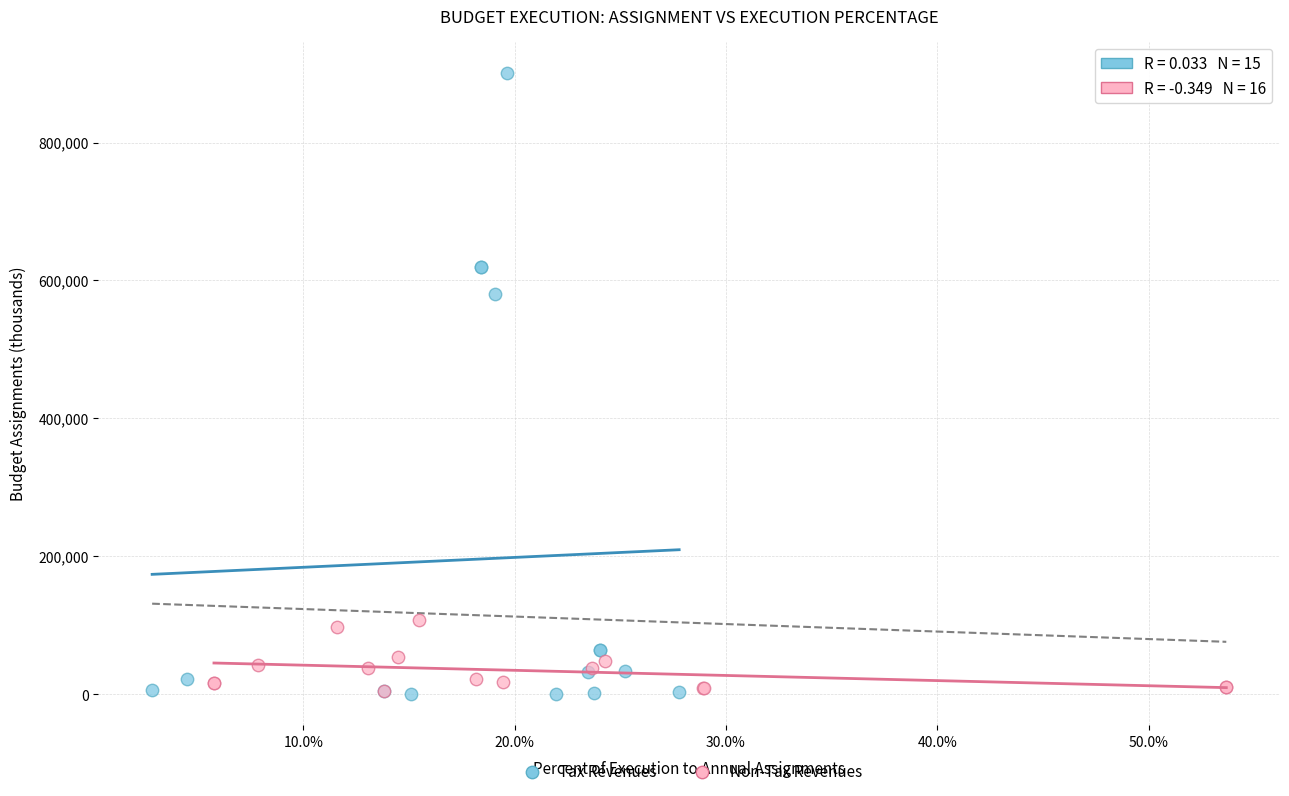

Which series has the widest spread of Y values?

Tax Revenues